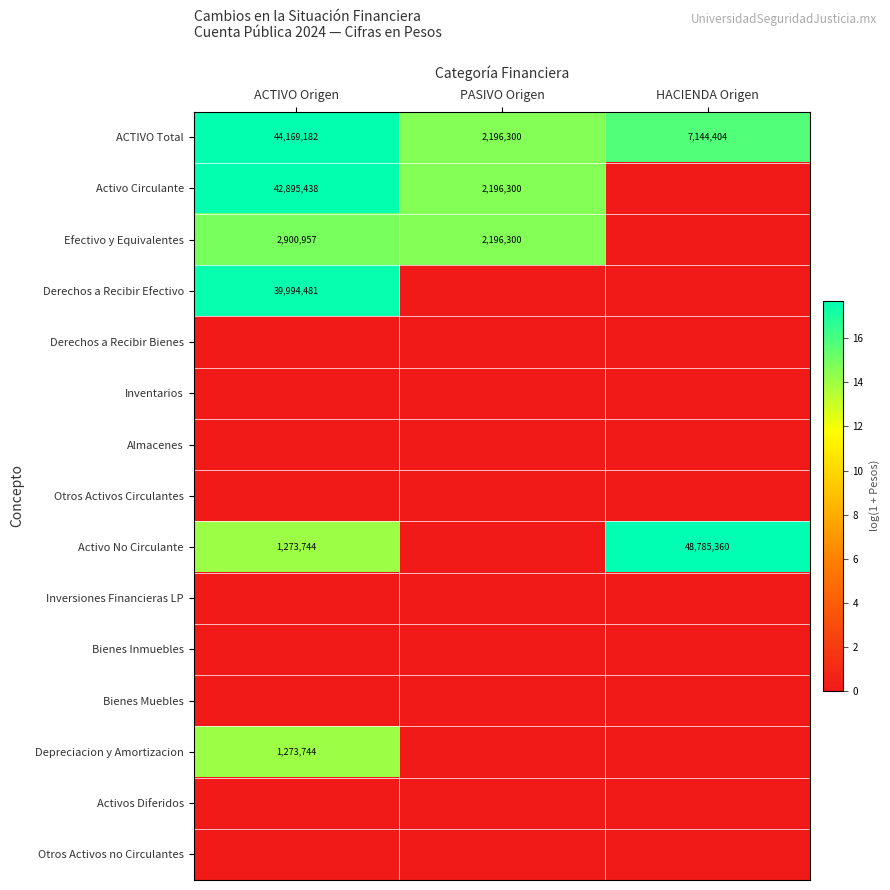

What is the maximum value for ACTIVO Total?

44169182